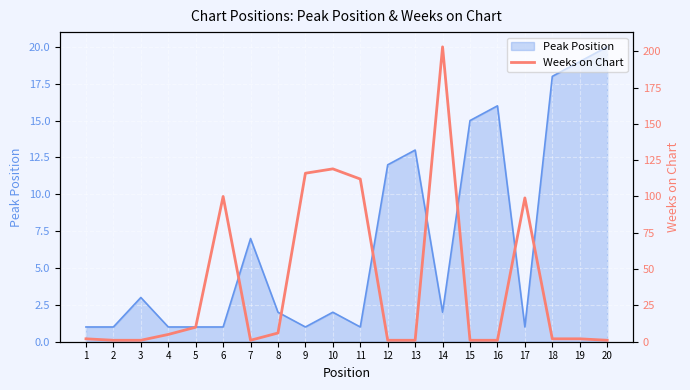

Which label corresponds to the smallest value in the chart?

2